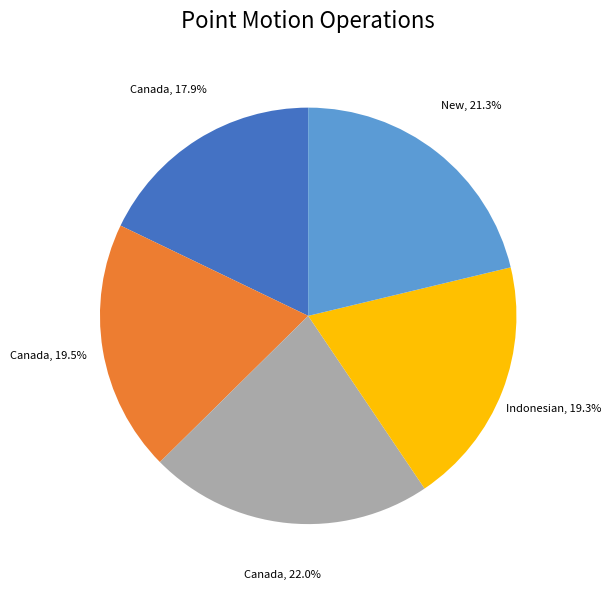

Is there a majority slice in this chart?

No